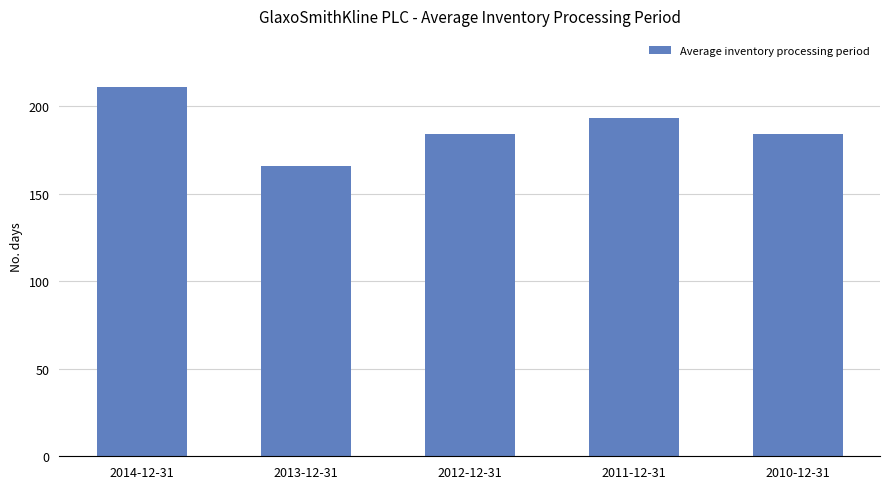

Is it true that the value at 2010-12-31 is 184?

True